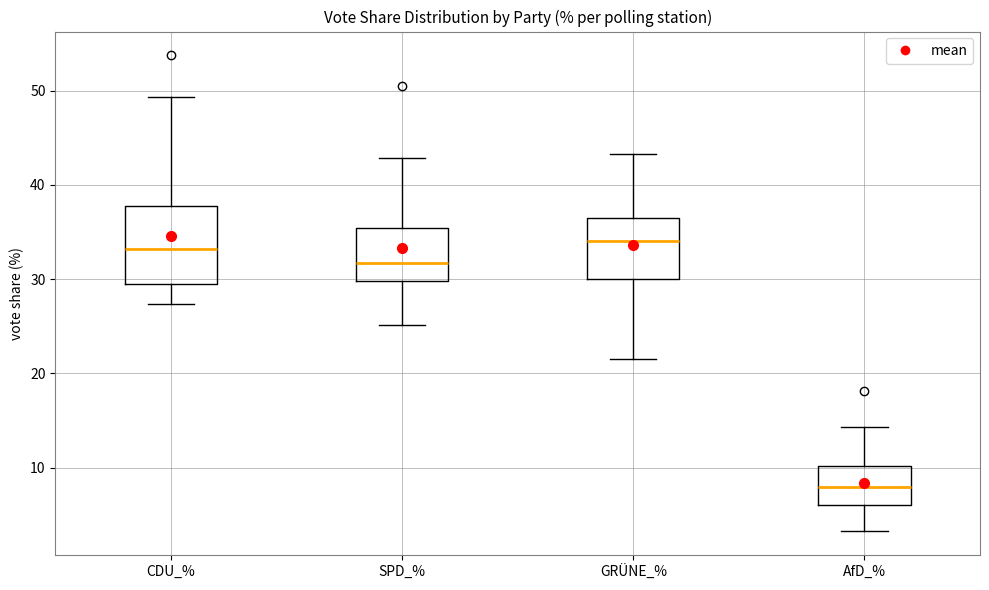

Reading left to right, transcribe this box plot: for each box, give where its median line is, the range the box spans, and where its two whiskers end, as read against the y-axis. The values are not printed on the chart, so give them approximately, as read against the axis.

CDU_%: median 33, box 29 to 38, whiskers 27 to 49
SPD_%: median 32, box 30 to 35, whiskers 25 to 43
GRÜNE_%: median 34, box 30 to 36, whiskers 22 to 43
AfD_%: median 8, box 6 to 10, whiskers 3 to 14